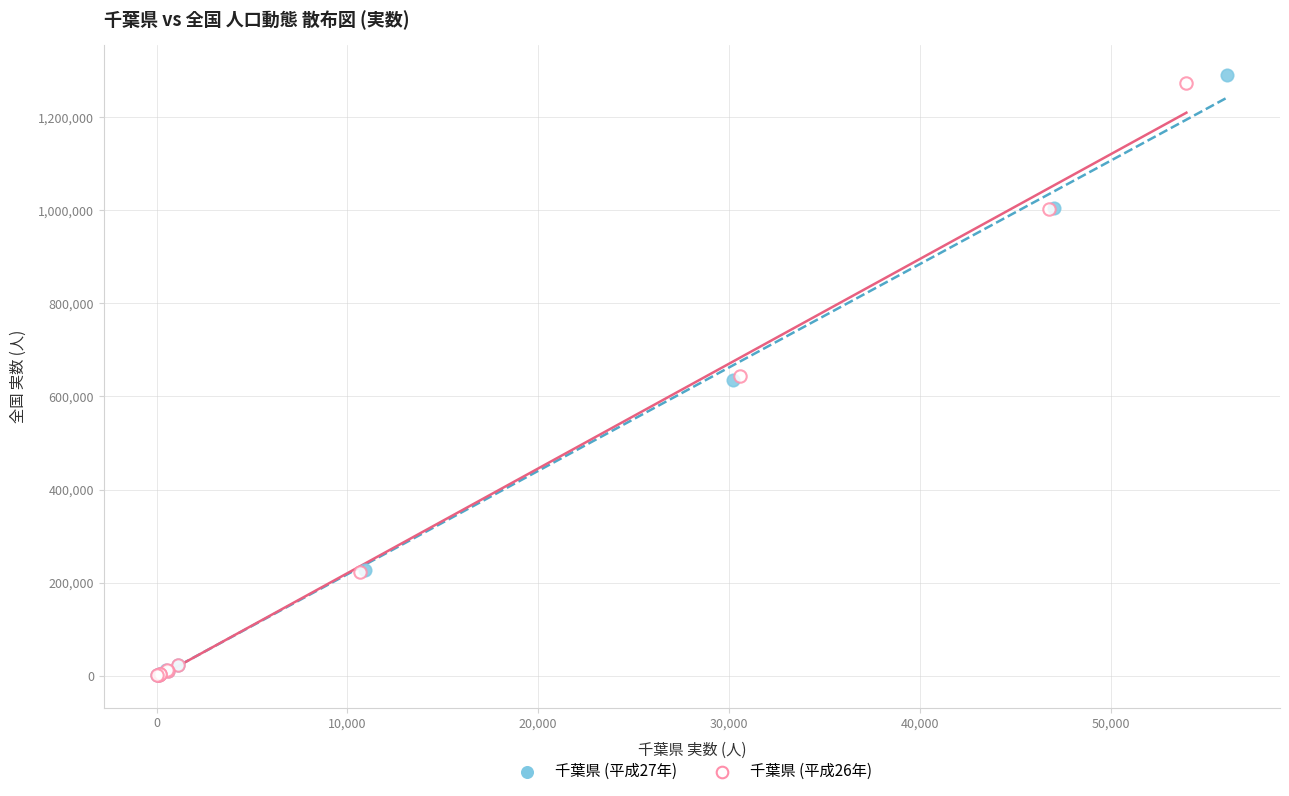

Which series has the largest Y range (max minus min)?

千葉県 (平成27年)